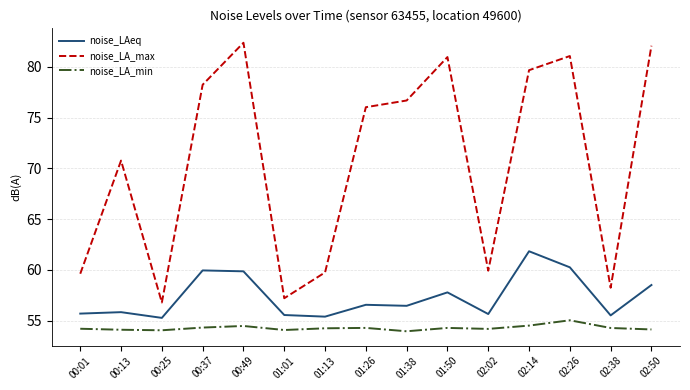

What position from the right is 00:37?

12